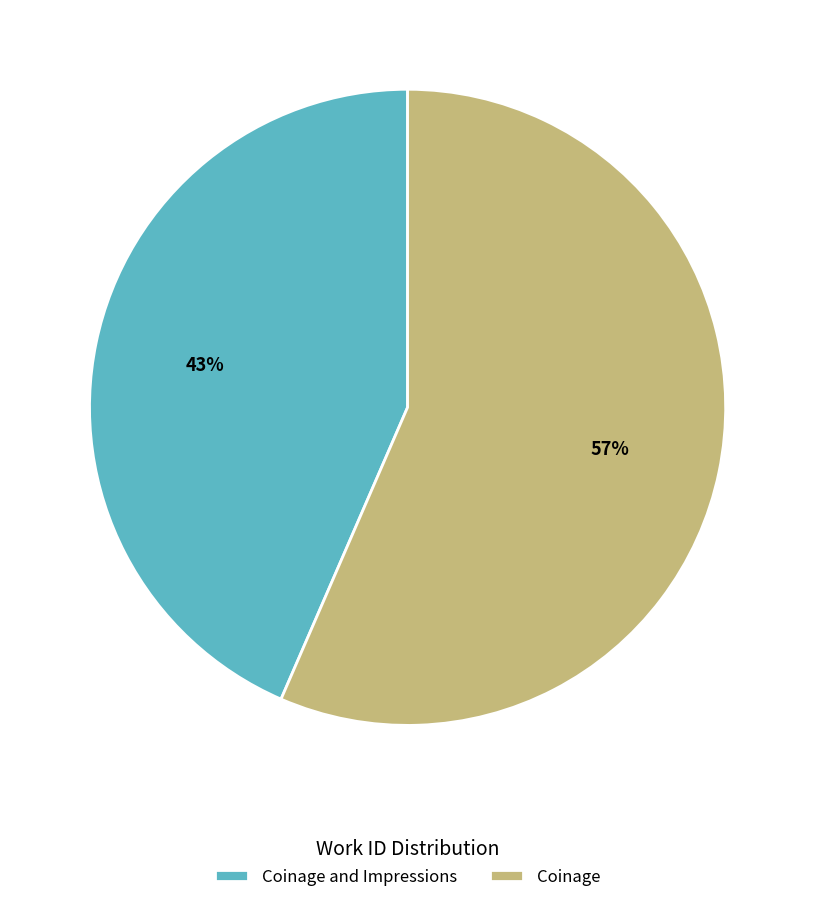

Which slice is the largest?

Coinage